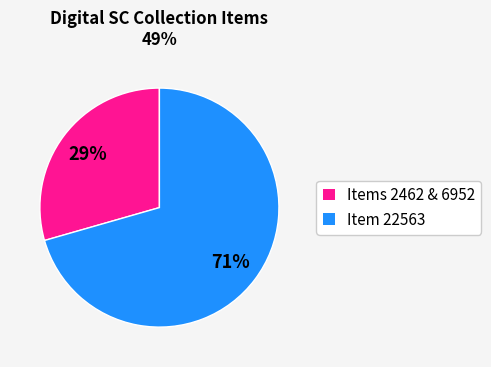

To the nearest percent, what percentage of the pie is Items 2462 & 6952?

29%